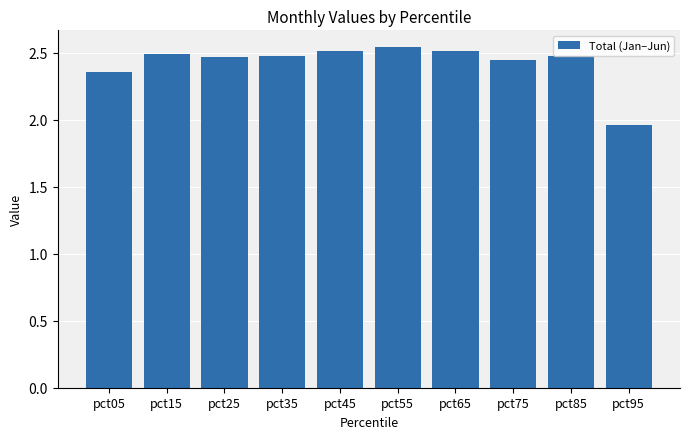

The value at pct75 is 2.5. True or false?

True